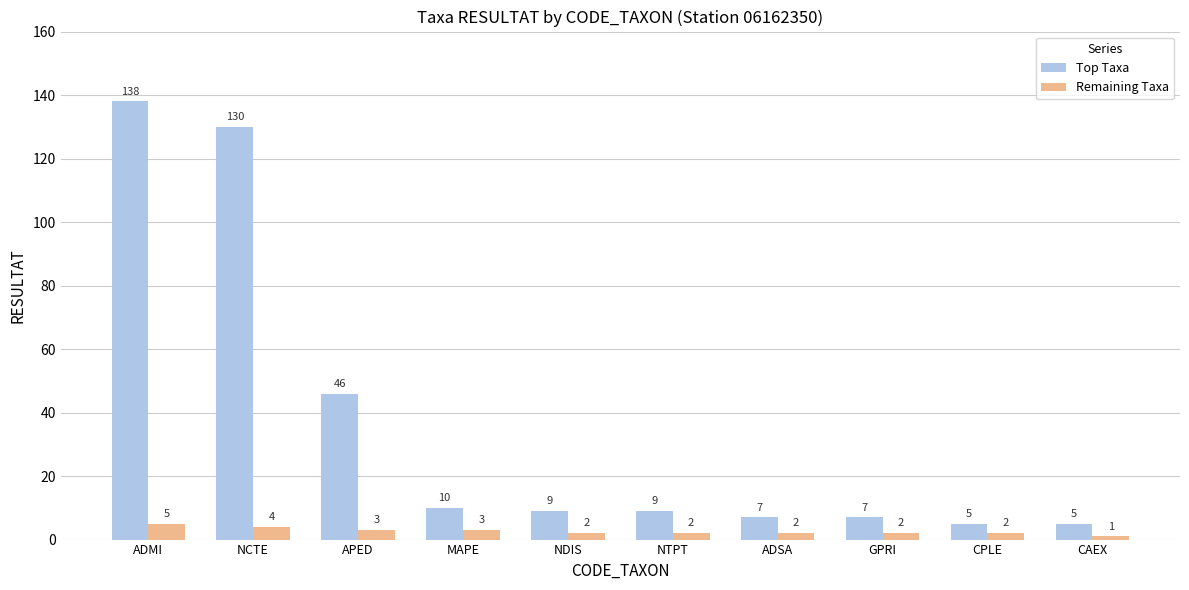

Is the value of Remaining Taxa at GPRI greater than the value of Top Taxa at CAEX?

No